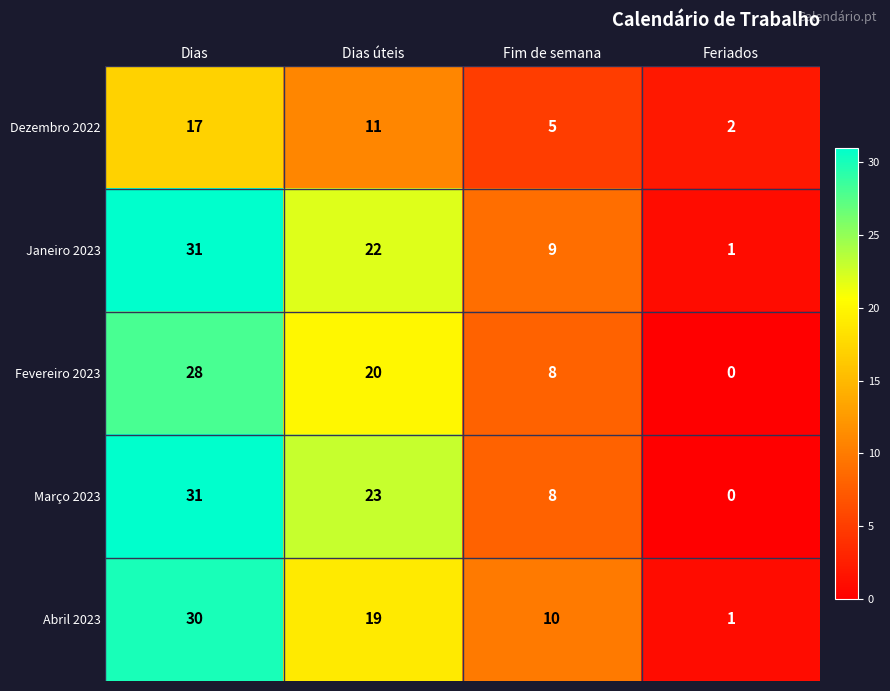

Between Dias and Feriados, which series saw the biggest shift?

Março 2023